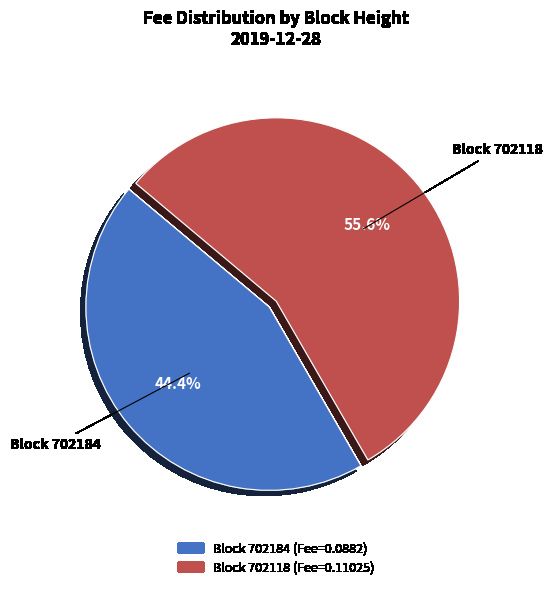

Is there a majority slice in this chart?

Yes